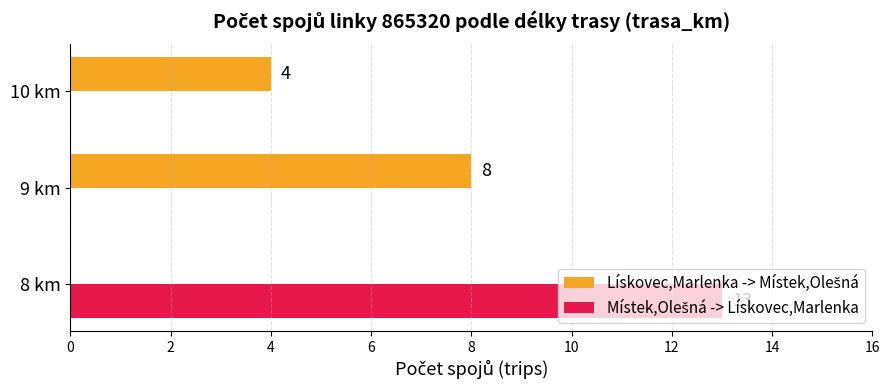

What is the greatest value displayed?

13